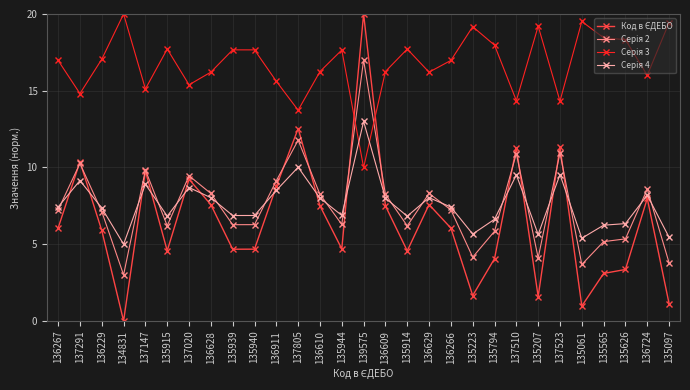

What is the label of the 27th point from the right?

136229